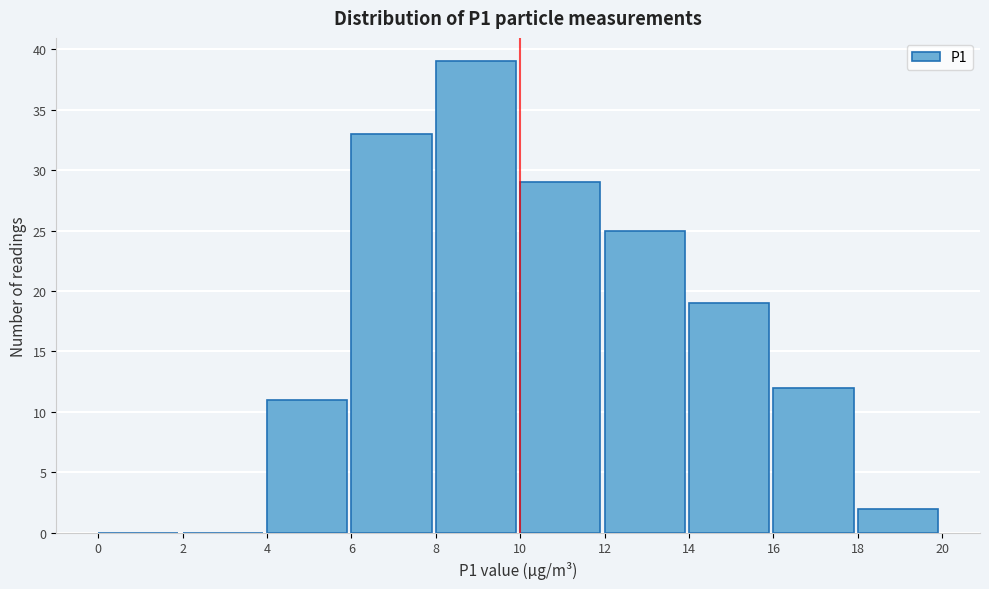

Reading left to right, transcribe this chart: for each bar, give the range it covers on the x-axis and its height. The values are not printed on the chart, so give them approximately, as read against the axis.

0 to 2: 0
2 to 4: 0
4 to 6: 11
6 to 8: 33
8 to 10: 39
10 to 12: 29
12 to 14: 25
14 to 16: 19
16 to 18: 12
18 to 20: 2